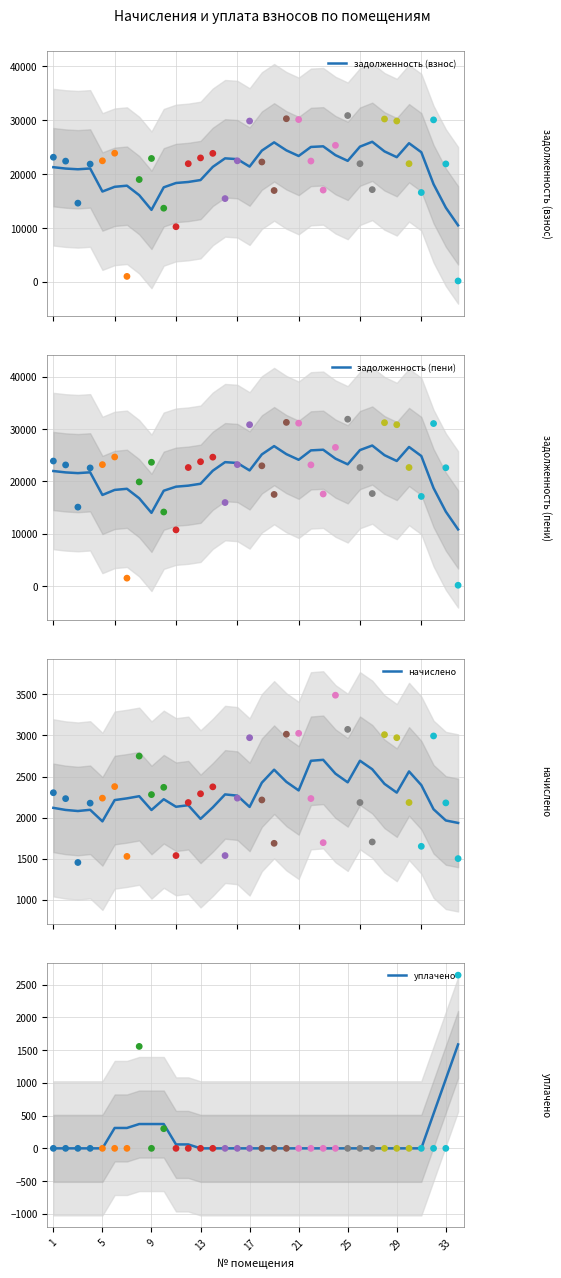

What is the total value across all series at 27?

51629.0